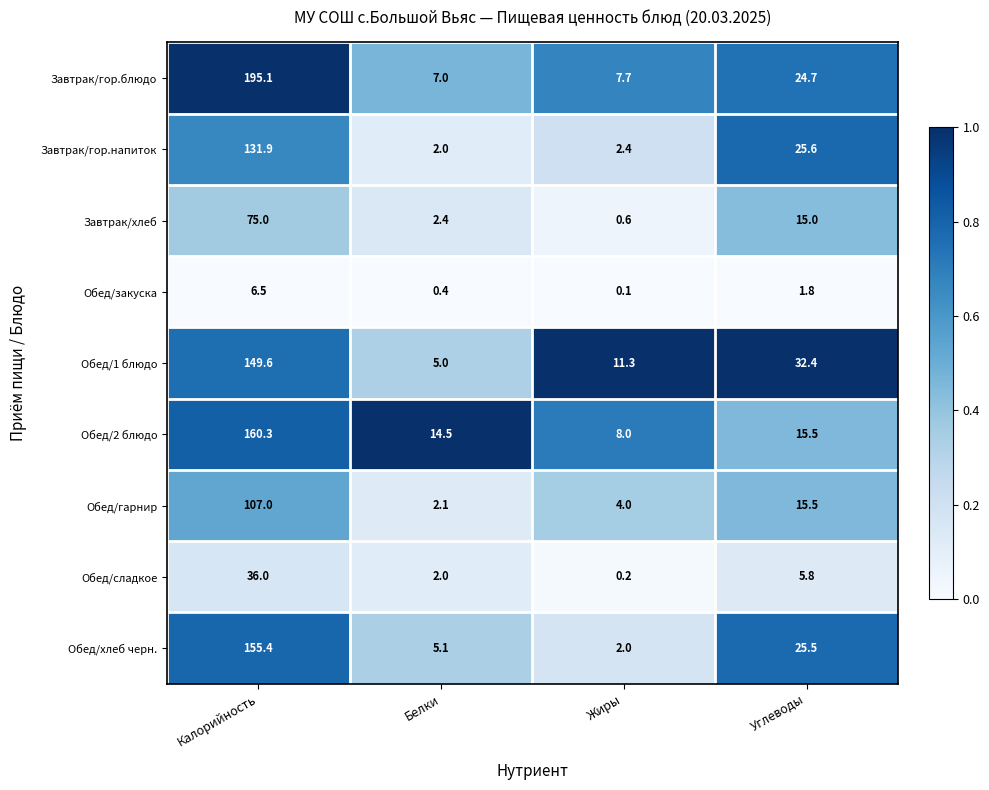

Which series changed the most between Жиры and Углеводы?

Обед/хлеб черн.